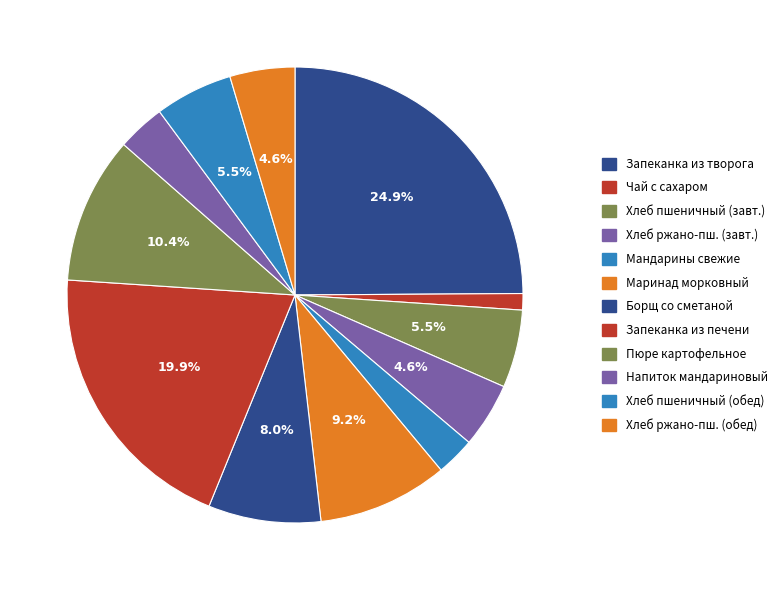

Which slice is the largest?

Запеканка из творога